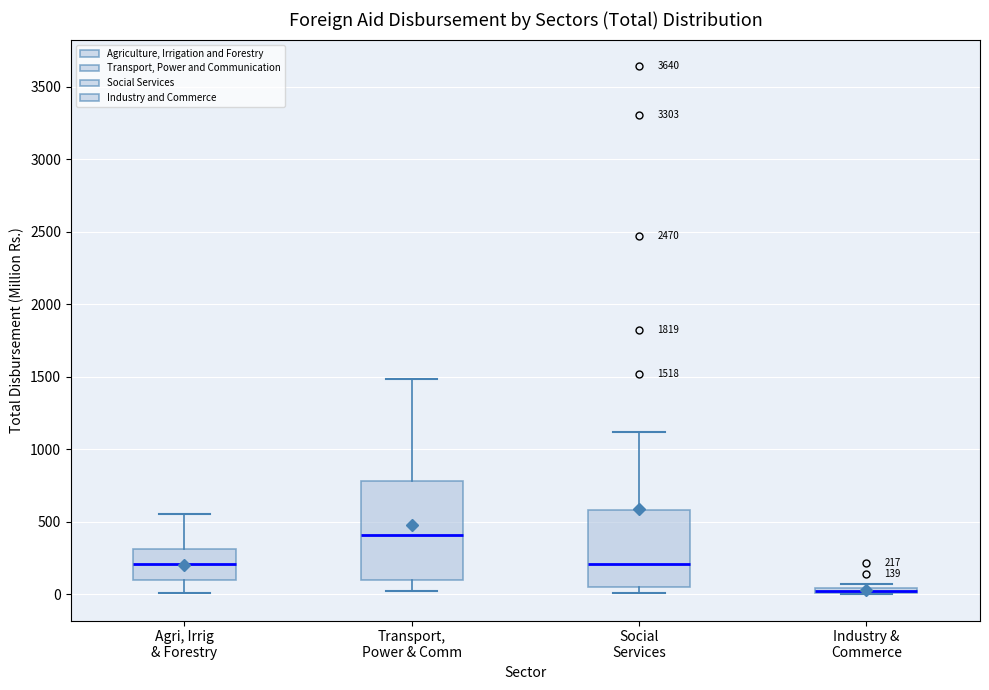

Comparing the boxes themselves (not the whiskers), which one is the tallest?

Transport, Power & Comm